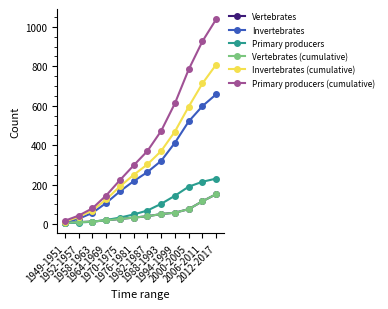

True or false: Primary producers (cumulative) has a value of 79 at 1958-1963.

True